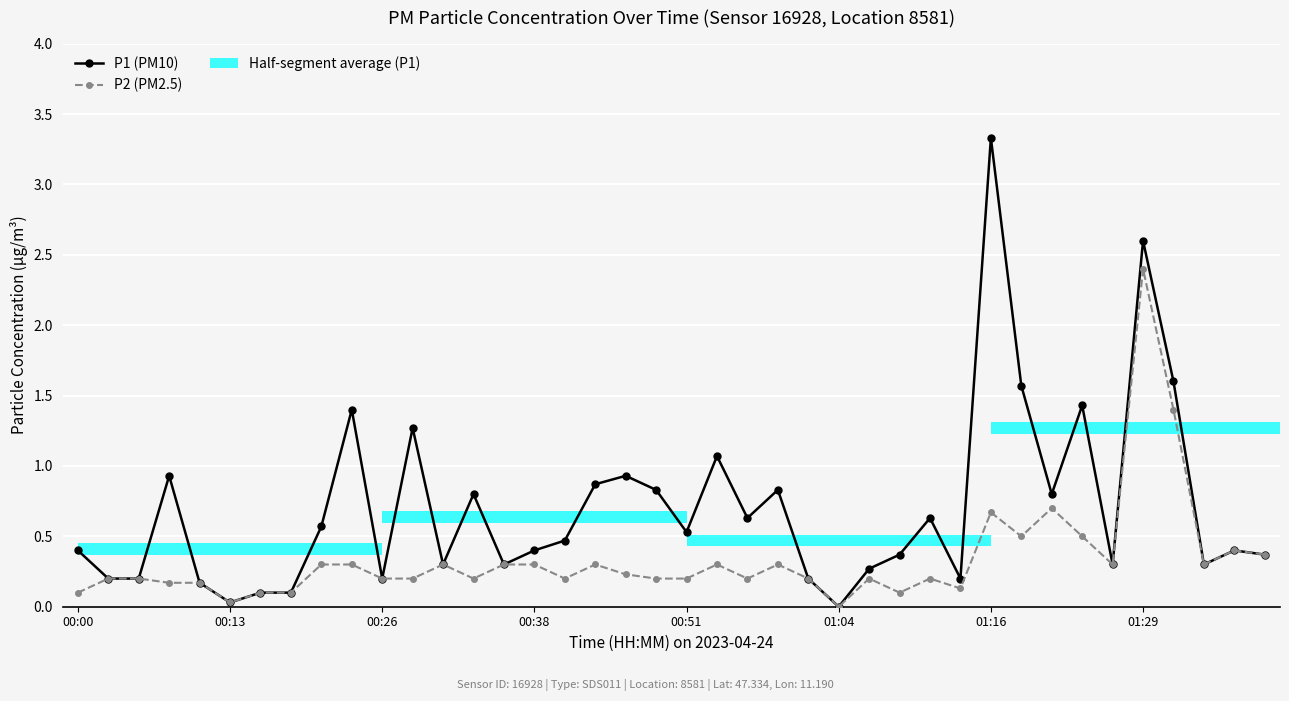

What is the maximum value shown in the chart?

3.3